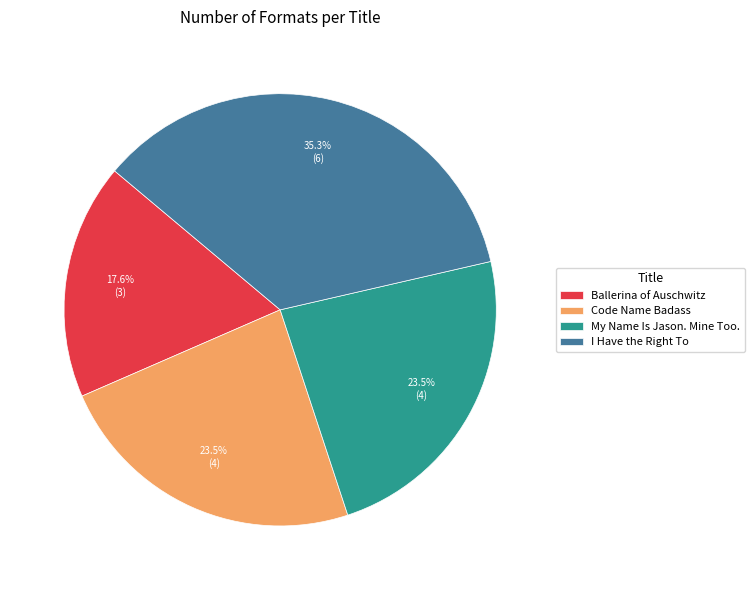

What percentage is the Ballerina of Auschwitz slice, to the nearest percent?

18%